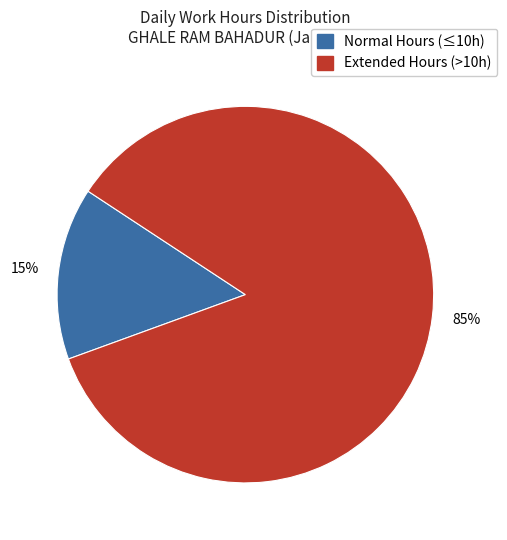

True or false: Normal Hours (≤10h) accounts for 15% of the total.

True